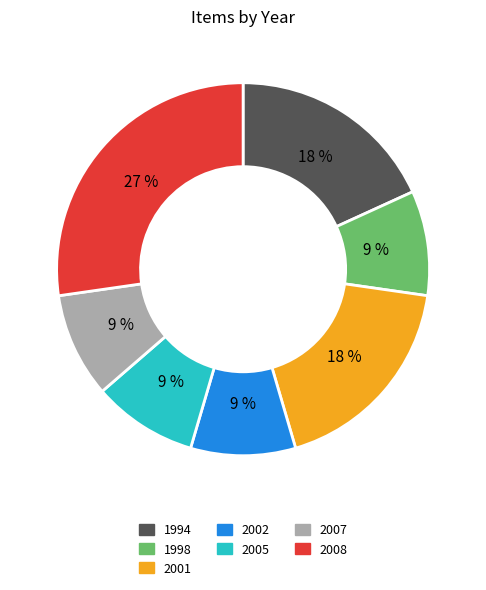

Is the sum of 1998 and 1994 greater than half?

No